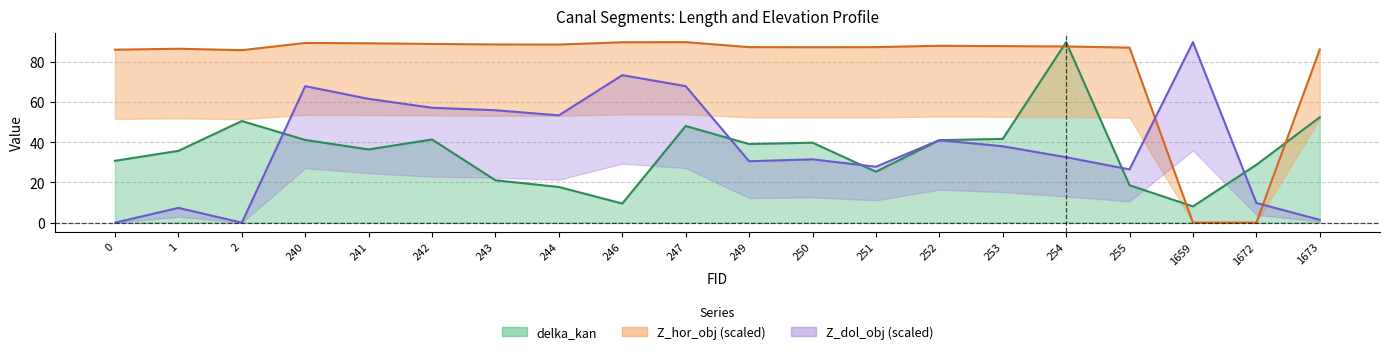

The value of Z_hor_obj at 1672 is 35.2. True or false?

False